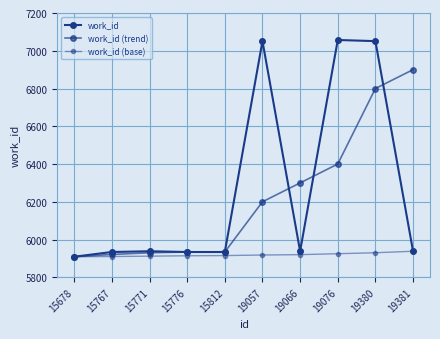

Is it true that work_id equals 10477 at 15678?

False